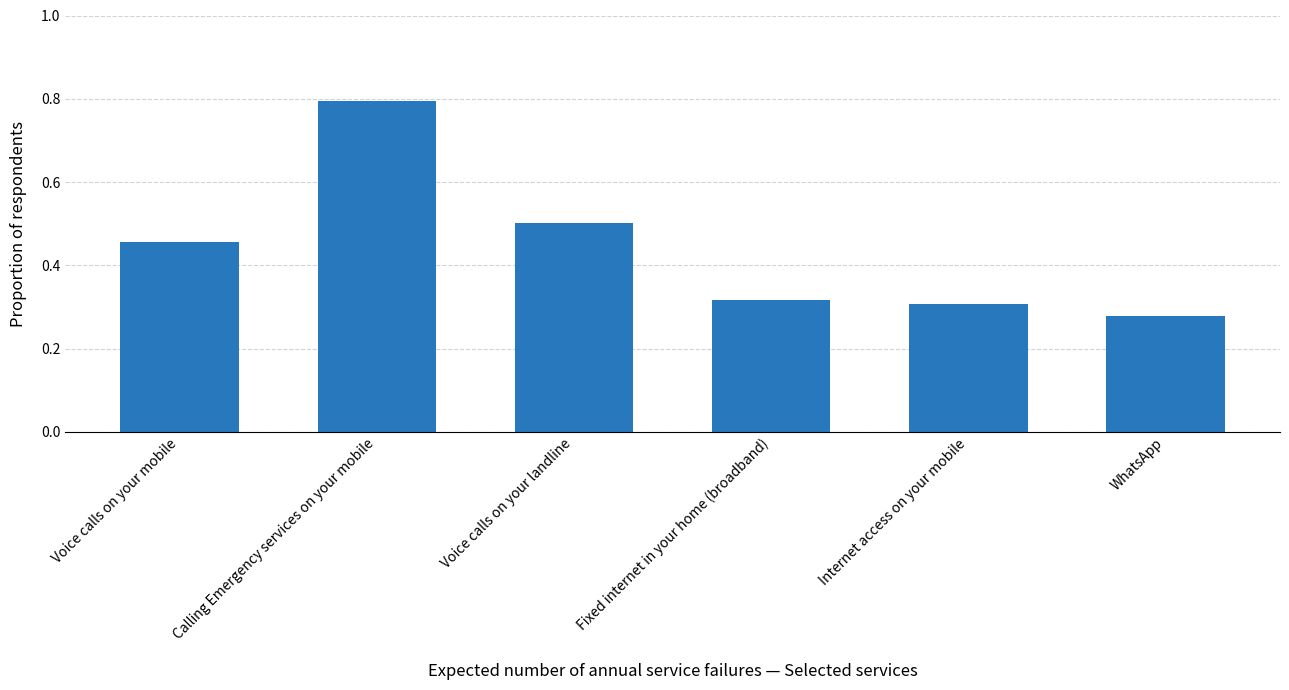

Which category has the lowest value across all series?

WhatsApp